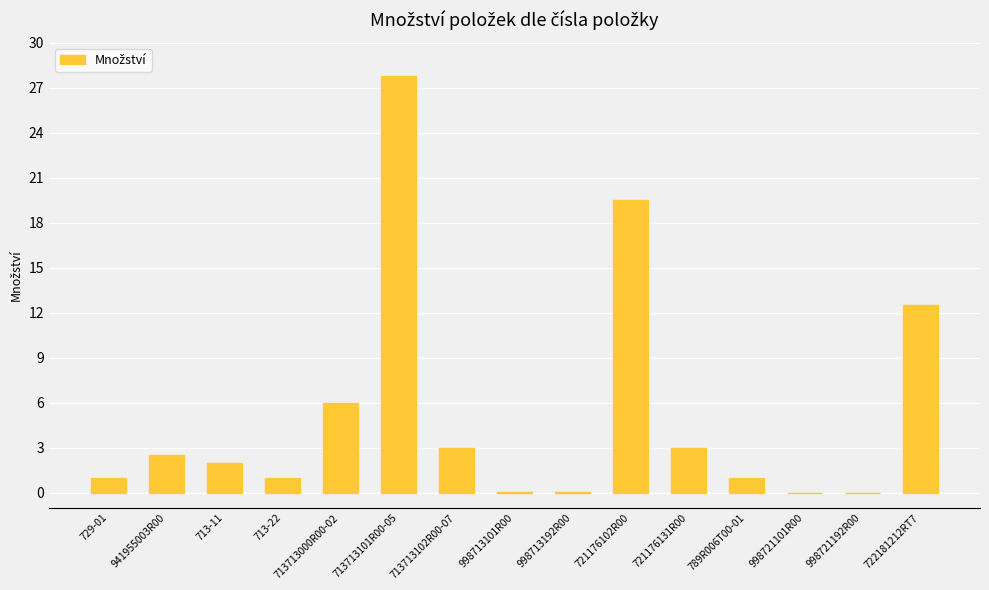

Are the bars horizontal?

No